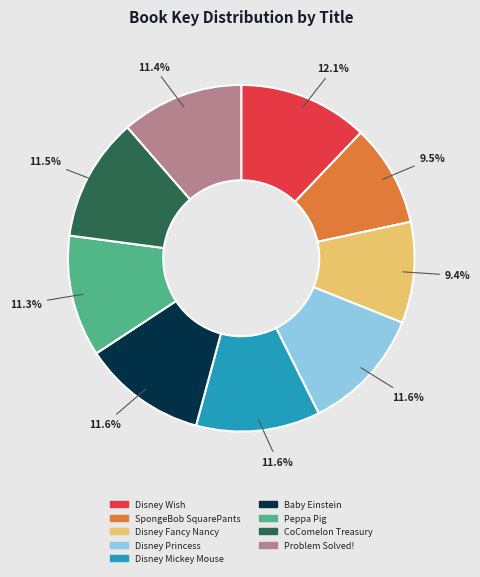

What percentage is the Disney Princess slice, to the nearest percent?

12%